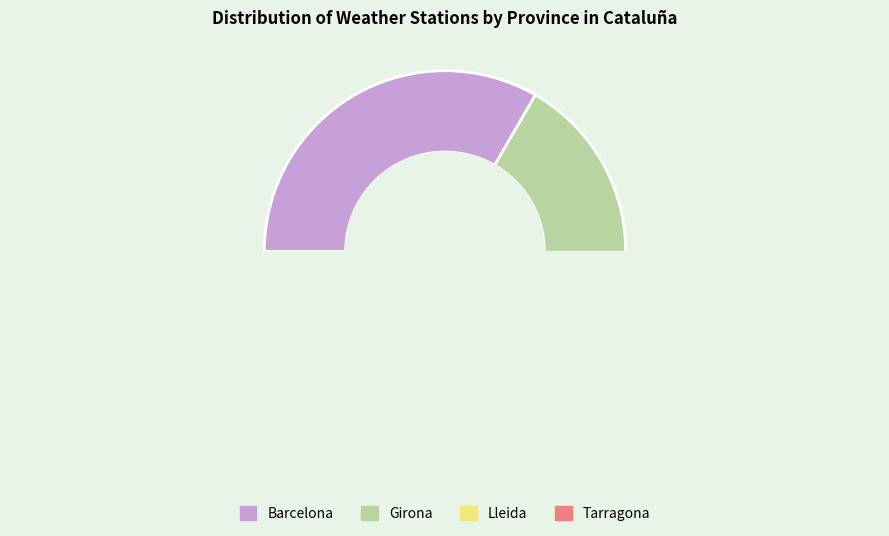

True or false: Girona accounts for 42% of the total.

False